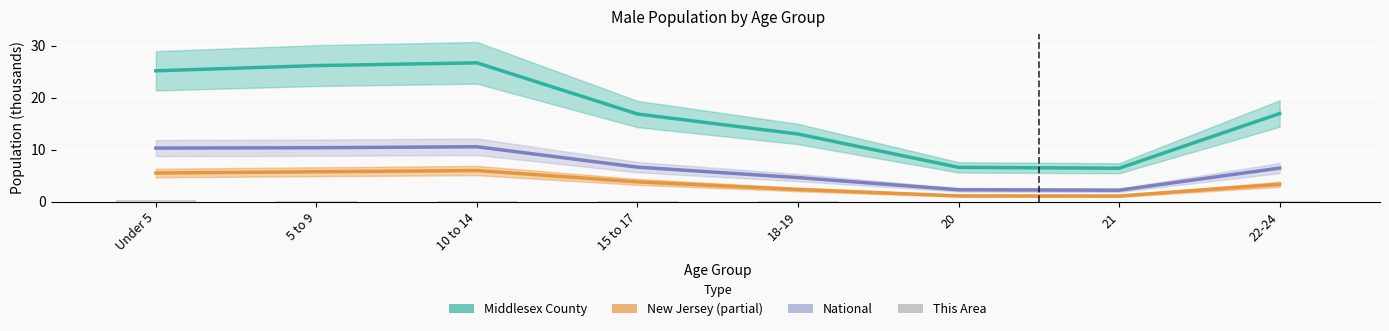

What is the lowest value of the New Jersey (Partial) series?

1.1